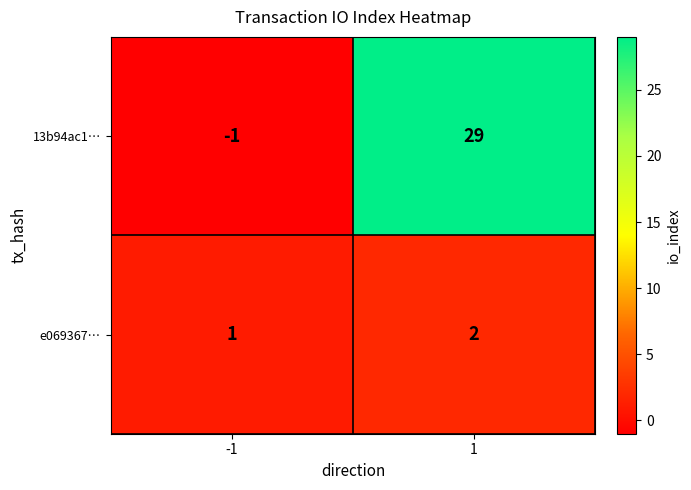

The value of 13b94ac1… at -1 is 0. True or false?

False